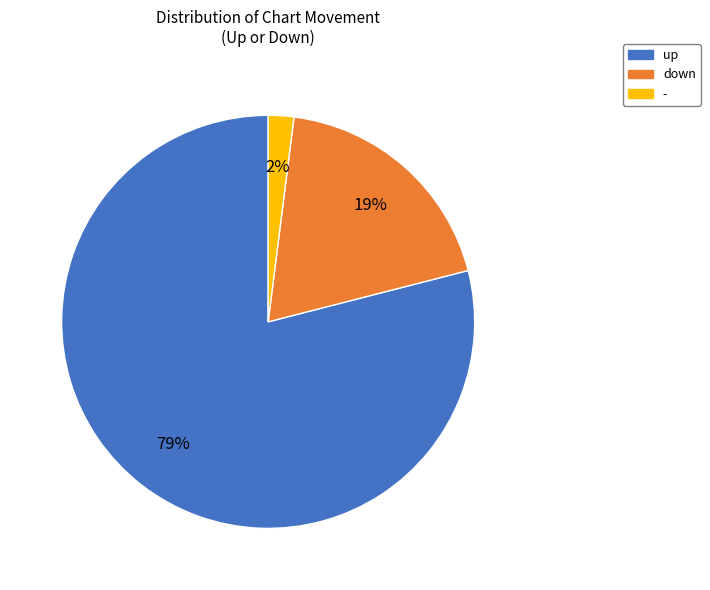

Is there a majority slice in this chart?

Yes